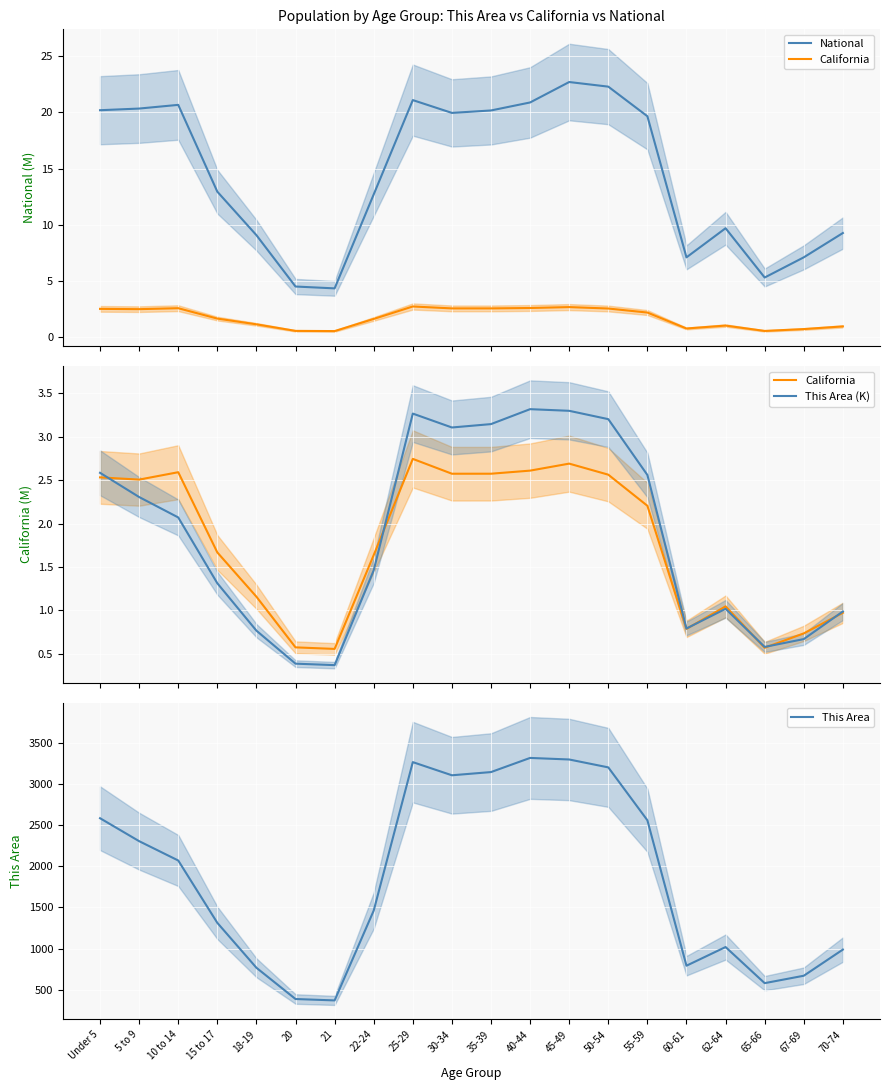

How many interior local peaks does the This Area (K) series have?

3